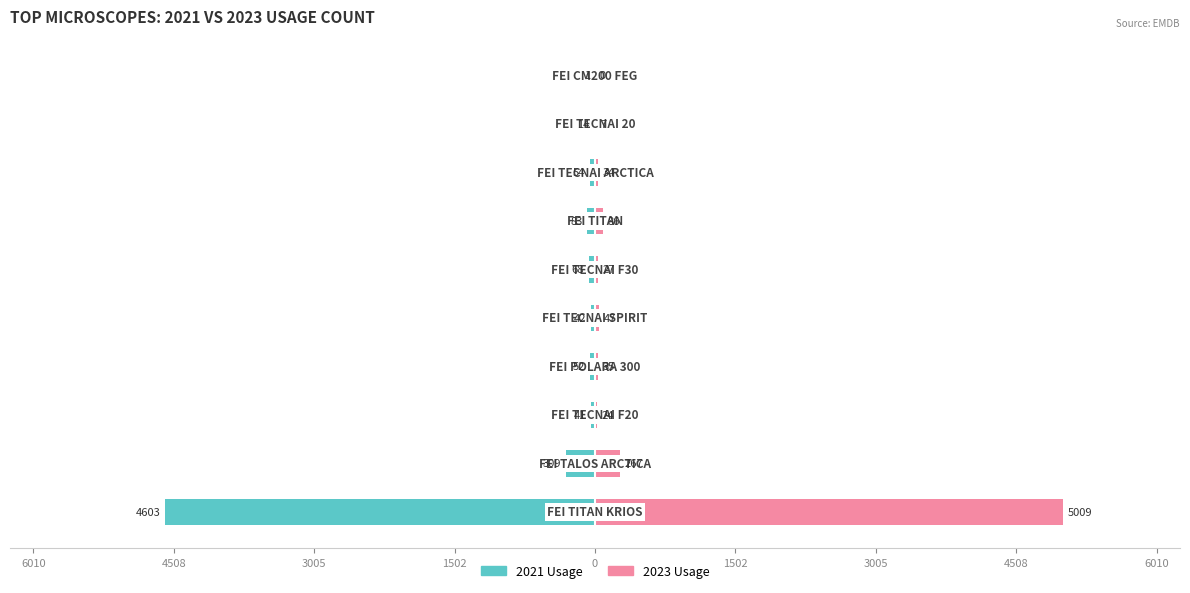

How many values in the 2023 Usage series exceed 35?

4